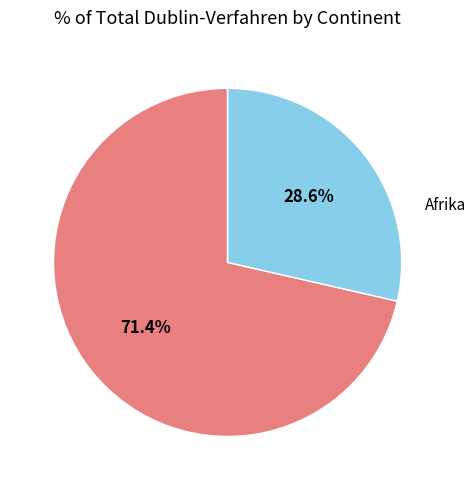

Is there any slice that represents more than half of the pie?

Yes